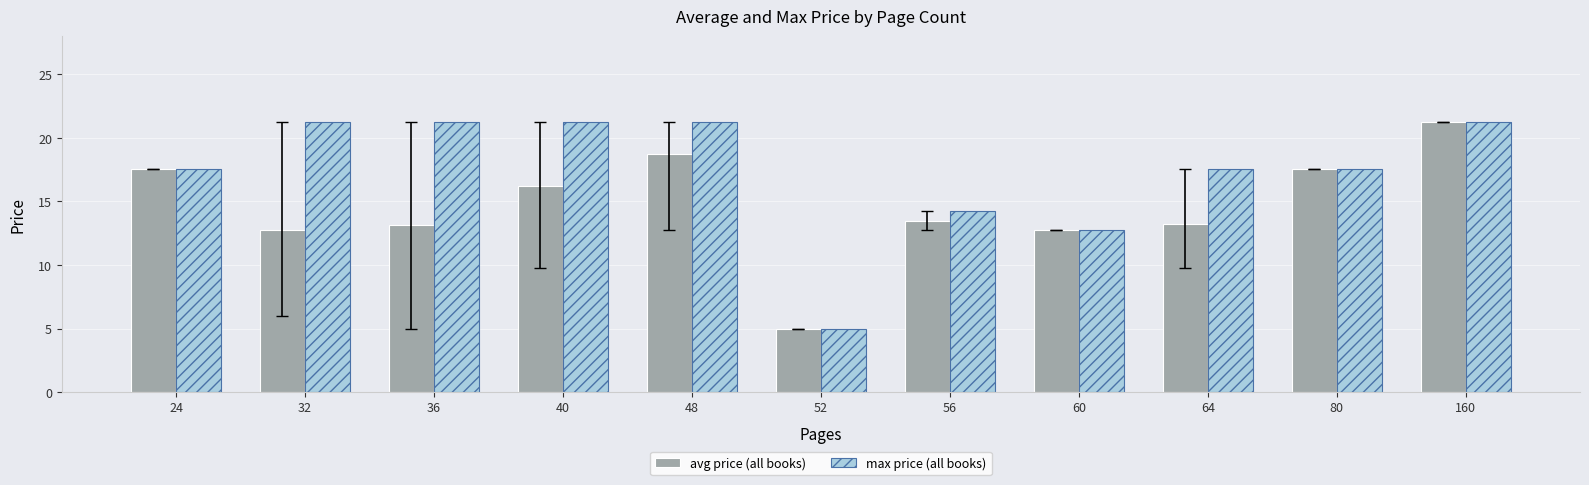

Rank the series at 64 from highest to lowest value.

max price (all books), avg price (all books)